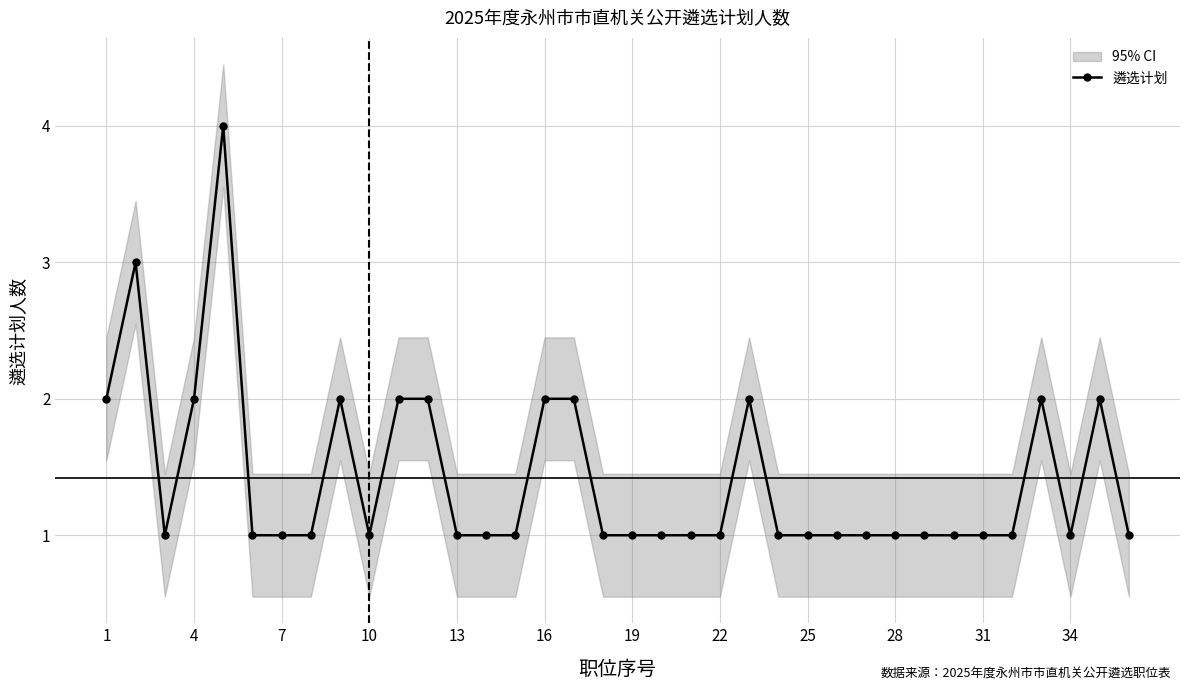

Is this an area chart (filled region under the line)?

No